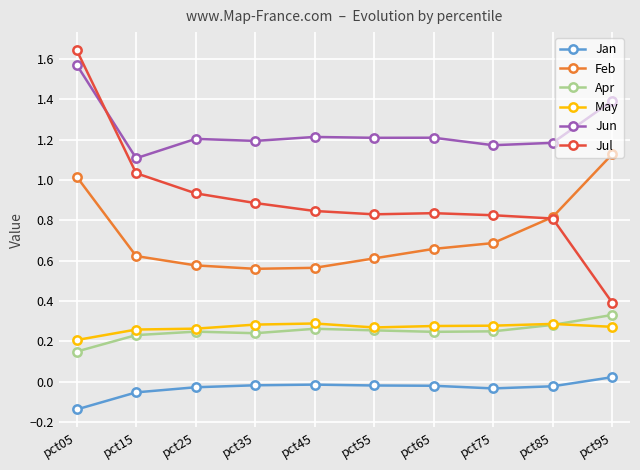

Count the Apr values in the range 0 to 1.

10